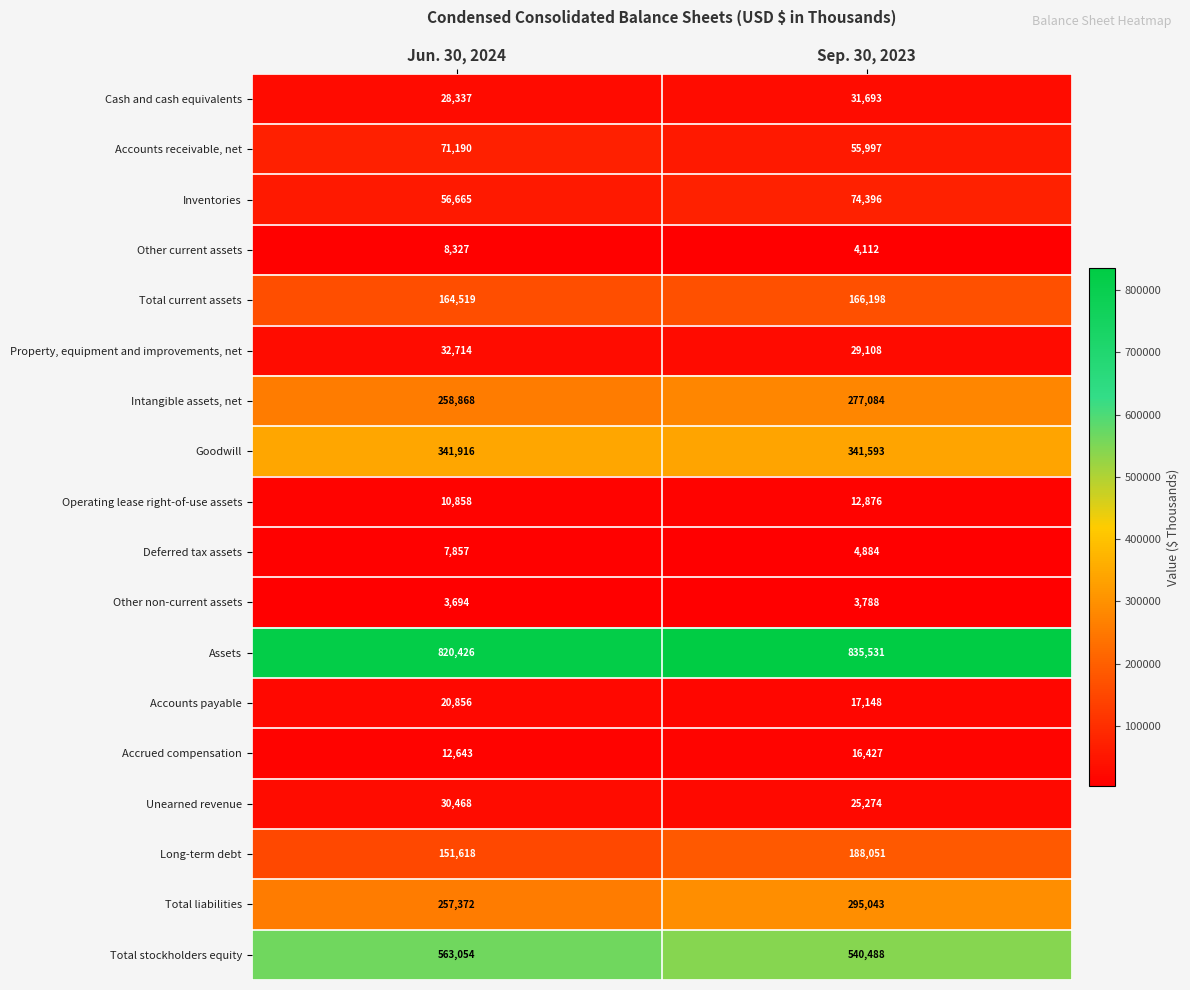

At which label does Other current assets reach its minimum?

Sep. 30, 2023